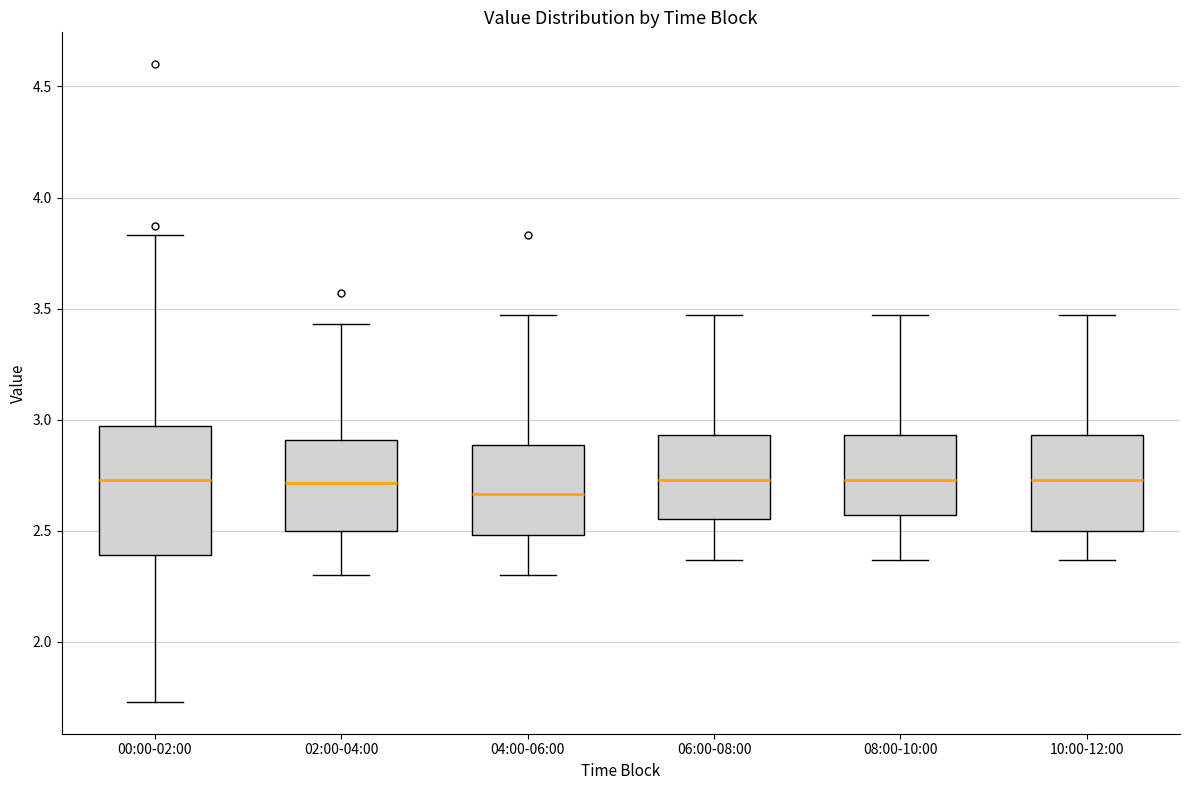

Reading left to right, transcribe this box plot: for each box, give where its median line is, the range the box spans, and where its two whiskers end, as read against the y-axis. The values are not printed on the chart, so give them approximately, as read against the axis.

00:00-02:00: median 2.75, box 2.40 to 2.95, whiskers 1.75 to 3.85
02:00-04:00: median 2.70, box 2.50 to 2.90, whiskers 2.30 to 3.45
04:00-06:00: median 2.65, box 2.50 to 2.90, whiskers 2.30 to 3.45
06:00-08:00: median 2.75, box 2.55 to 2.95, whiskers 2.35 to 3.45
08:00-10:00: median 2.75, box 2.55 to 2.95, whiskers 2.35 to 3.45
10:00-12:00: median 2.75, box 2.50 to 2.95, whiskers 2.35 to 3.45